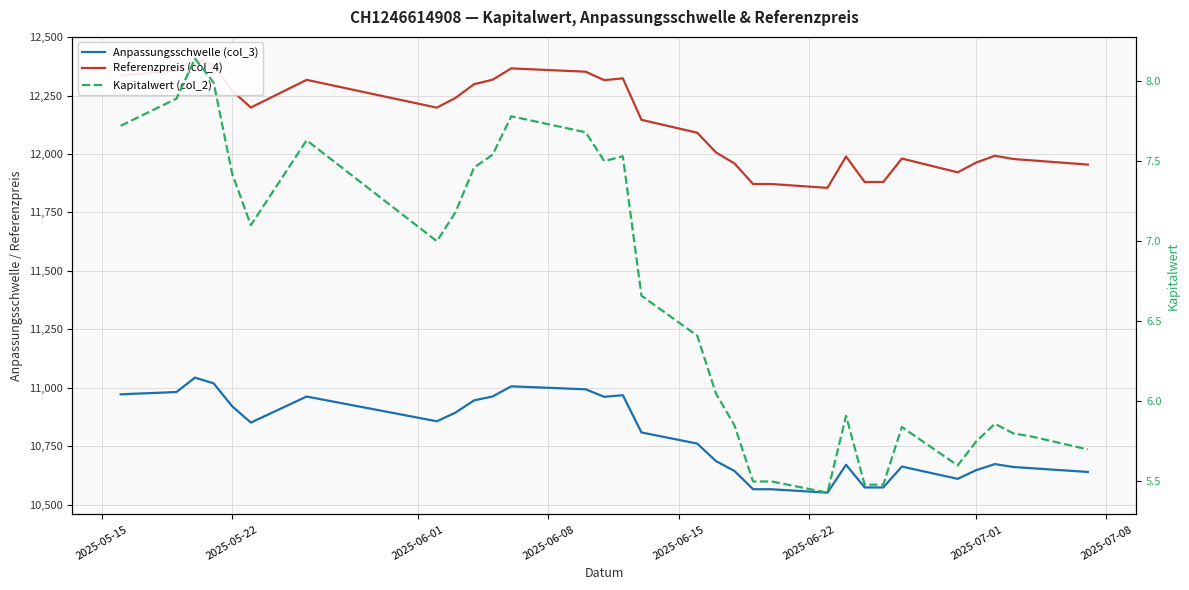

Which series has the largest range (max minus min)?

Referenzpreis (col_4)